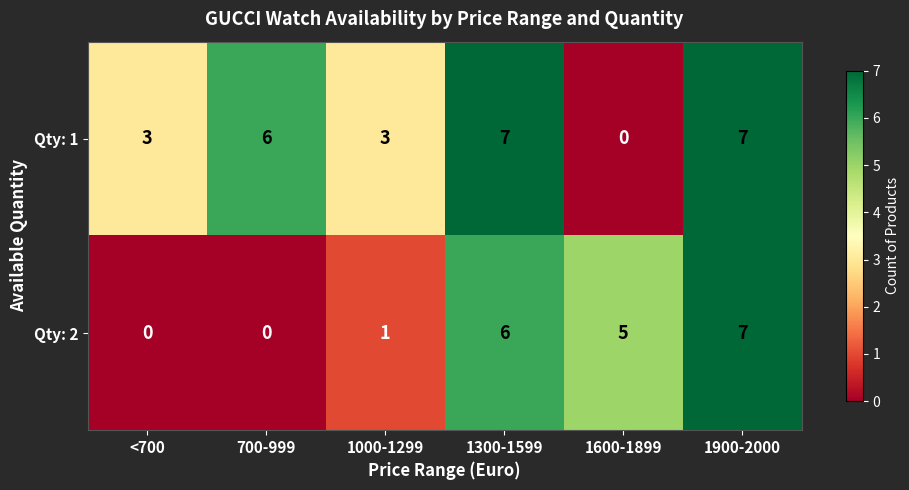

Rank the series by their average value, from highest to lowest.

Qty: 1, Qty: 2